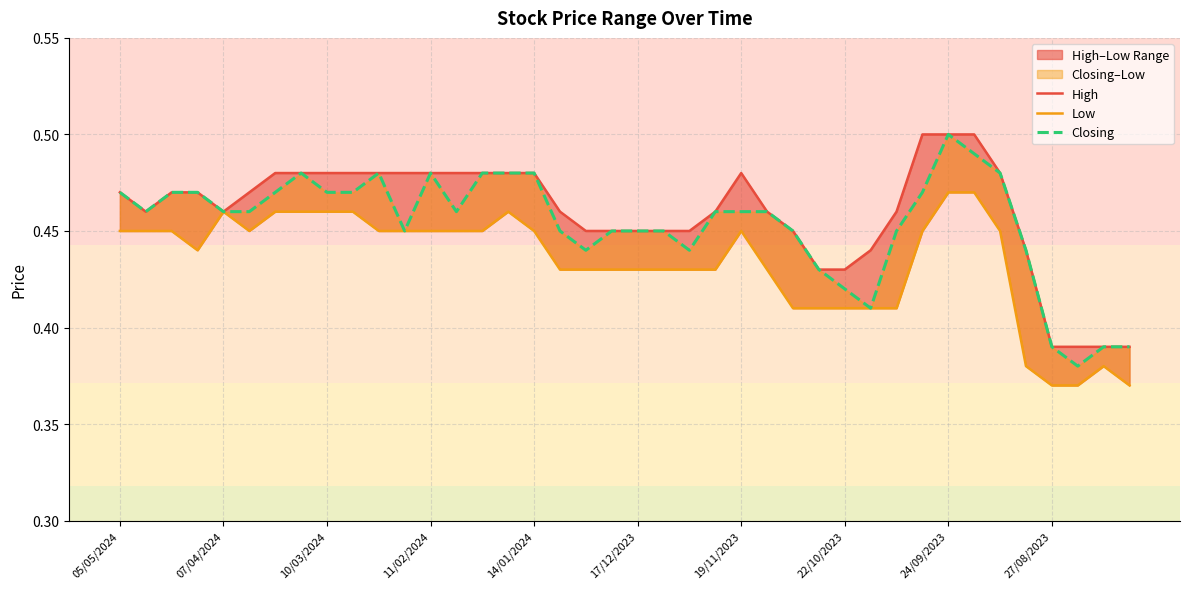

True or false: Low and High intersect in this chart.

False